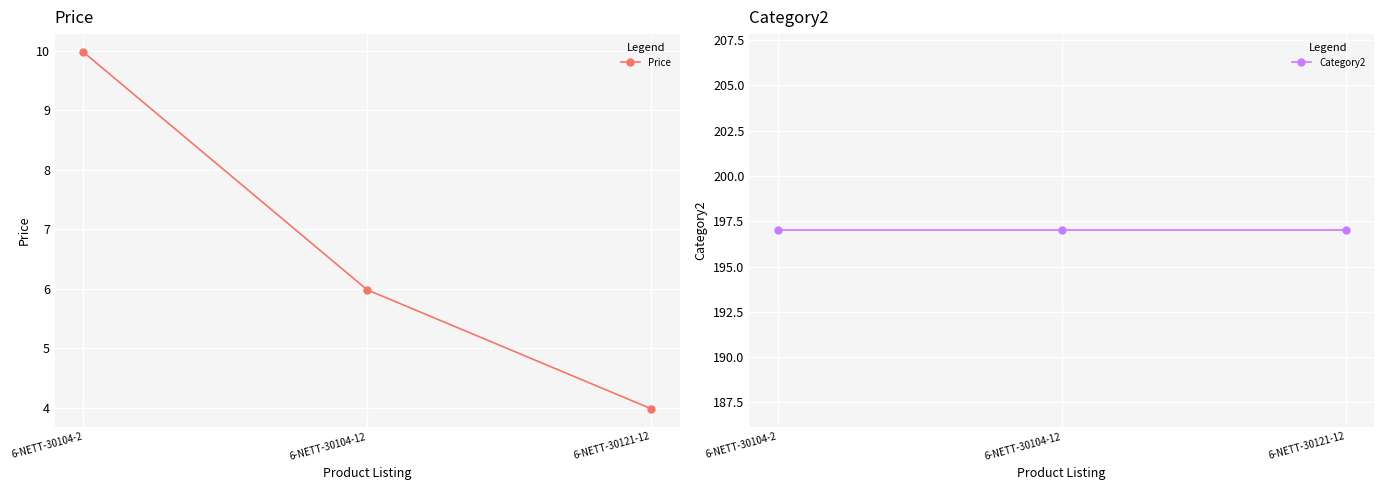

Which category has the lowest value across all series?

6-NETT-30121-12